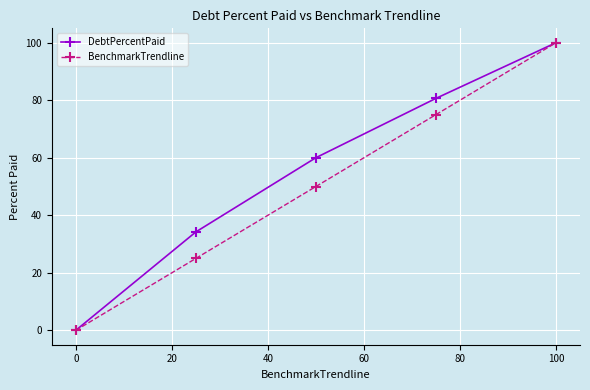

Rank the series by their average value, from highest to lowest.

DebtPercentPaid, BenchmarkTrendline